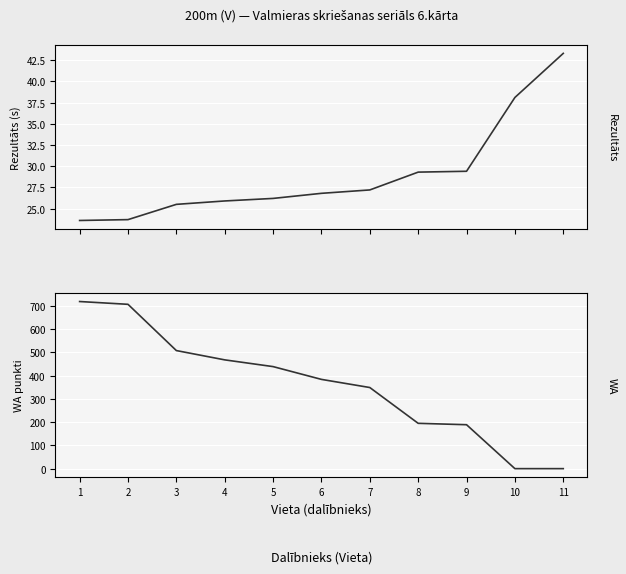

Reading left to right, extract all data points from this chart.

Rezultāts: 1=23.6	2=23.7	3=25.5	4=25.9	5=26.2	6=26.8	7=27.2	8=29.3	9=29.4	10=38.1	11=43.3
WA: 1=719.0	2=707.0	3=508.0	4=468.0	5=439.0	6=384.0	7=349.0	8=195.0	9=189.0	10=0.0	11=0.0